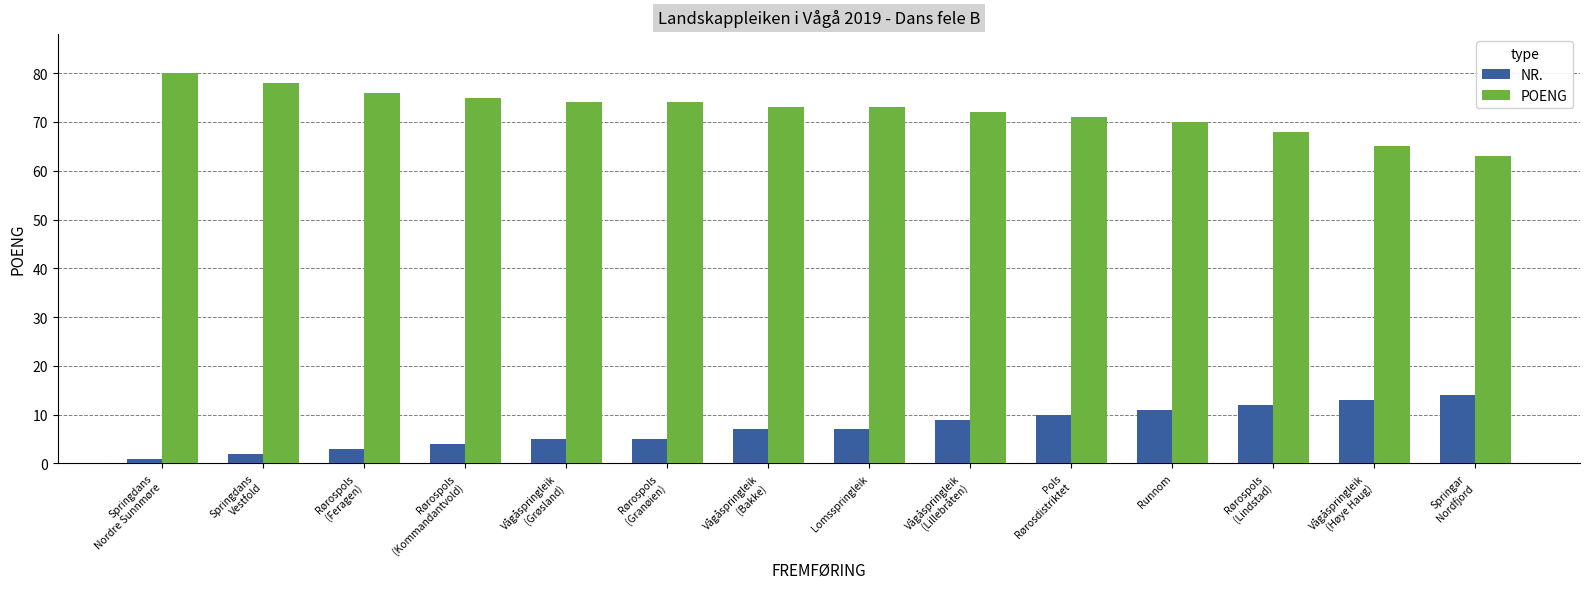

What is the smallest value displayed?

1